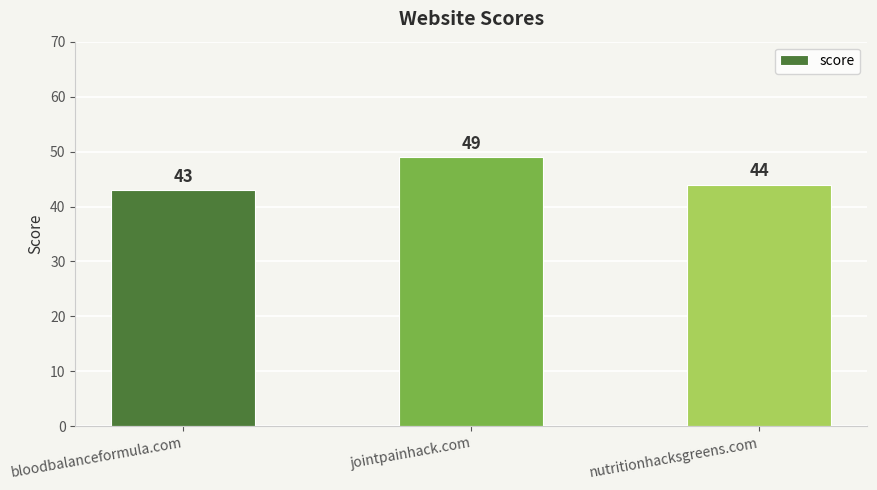

What is the greatest value displayed?

49